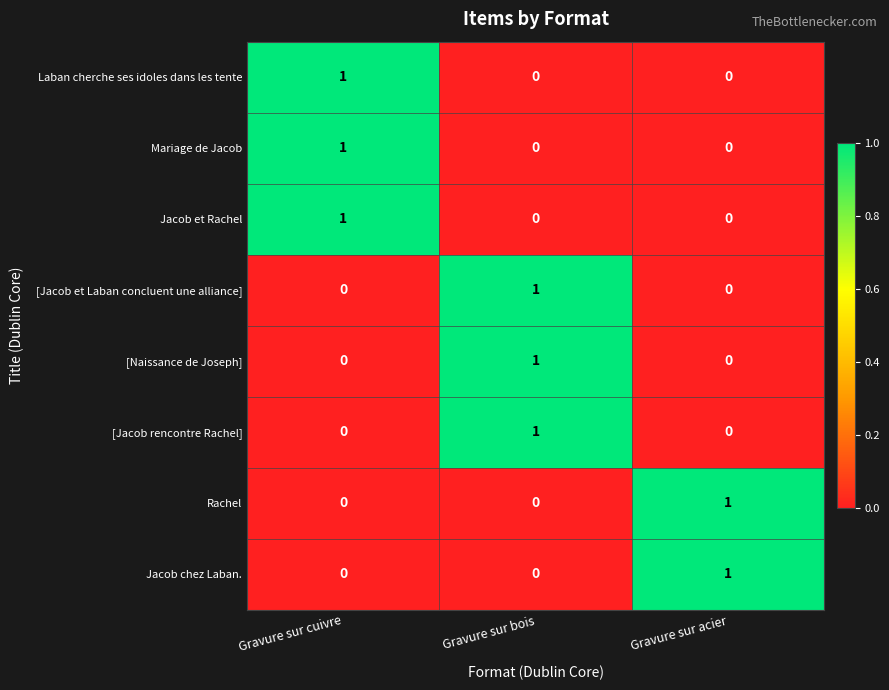

Is it true that Jacob chez Laban. equals 1 at Gravure sur acier?

True